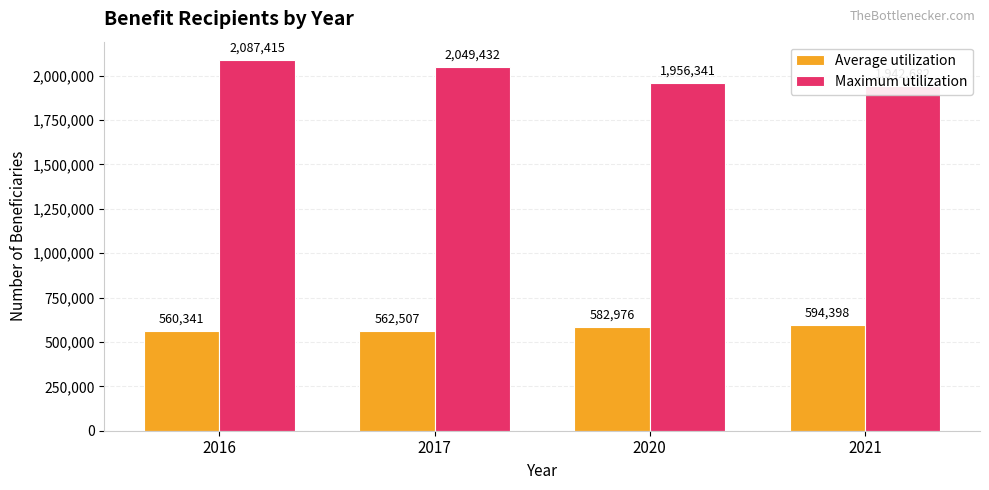

At how many categories does at least one series exceed 562093?

4